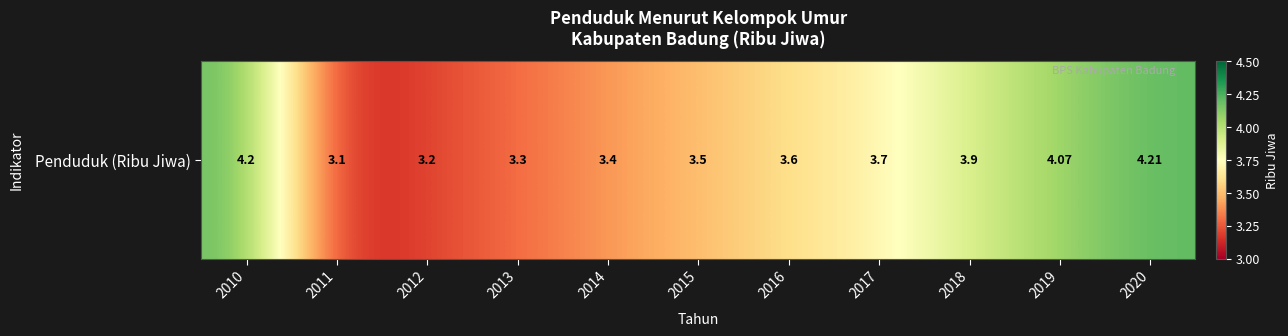

What is the maximum value shown in the chart?

4.2